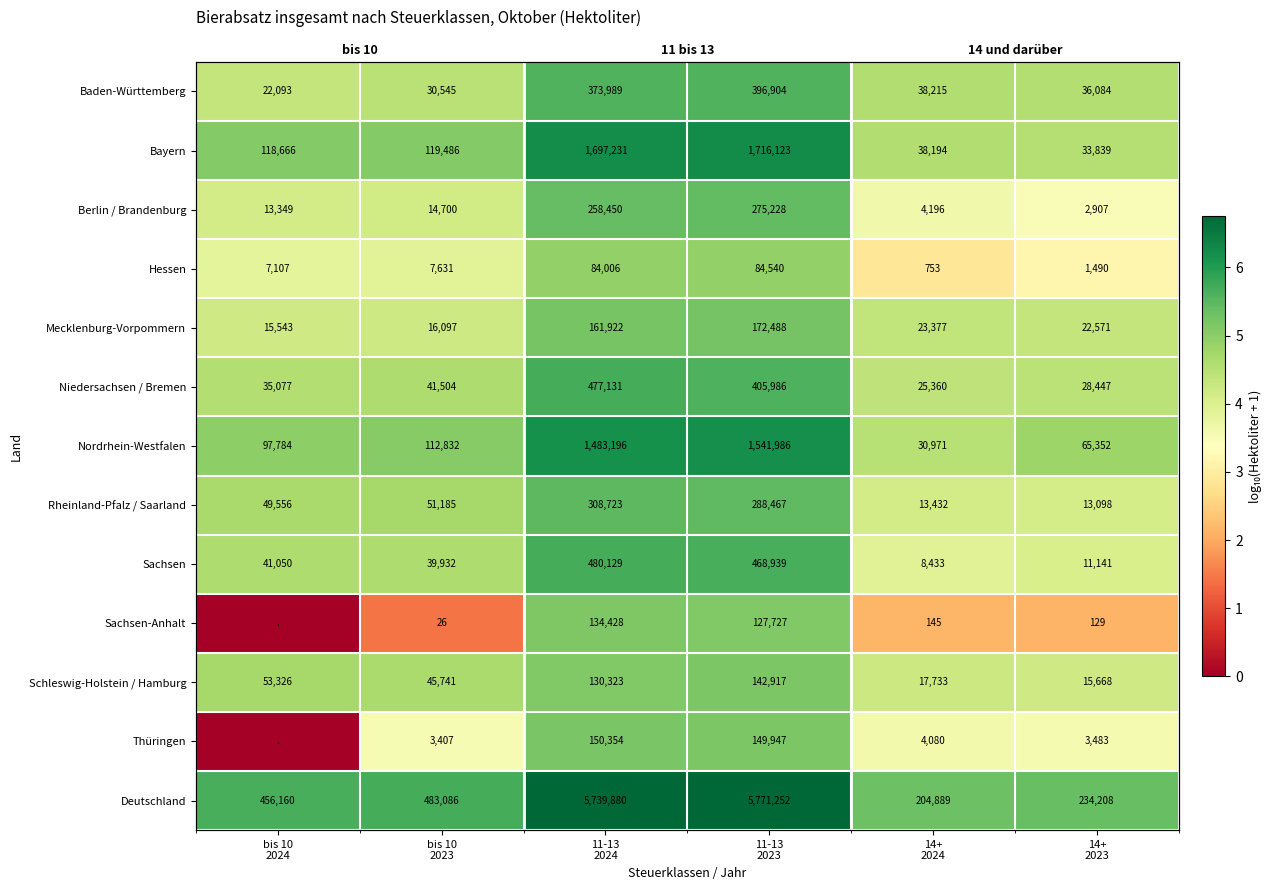

At how many categories does at least one series exceed 5?

6